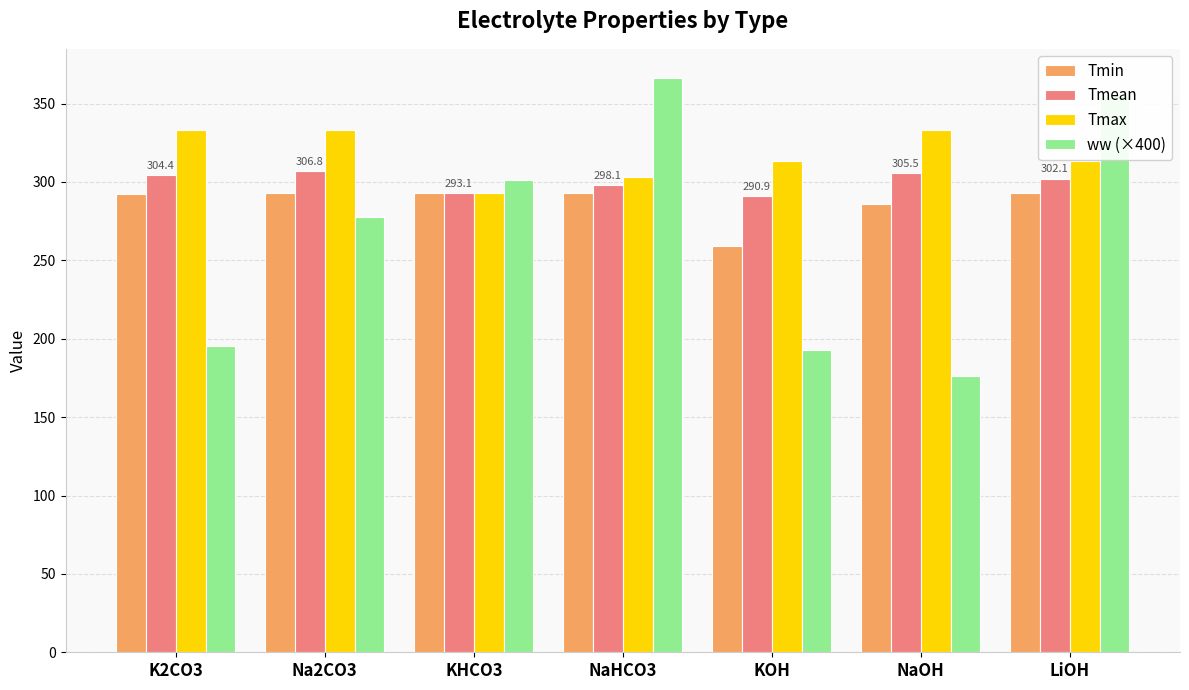

What are all the series names shown in the legend?

Tmin, Tmean, Tmax, ww (×400)